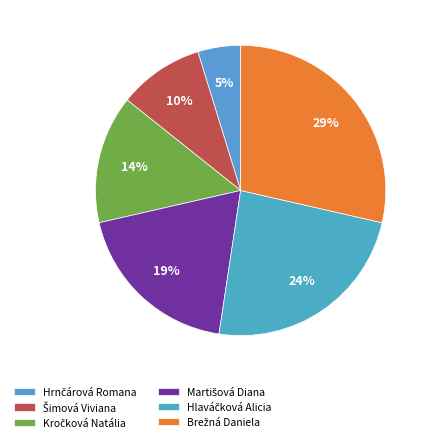

Which slice is the smallest?

Hrnčárová Romana